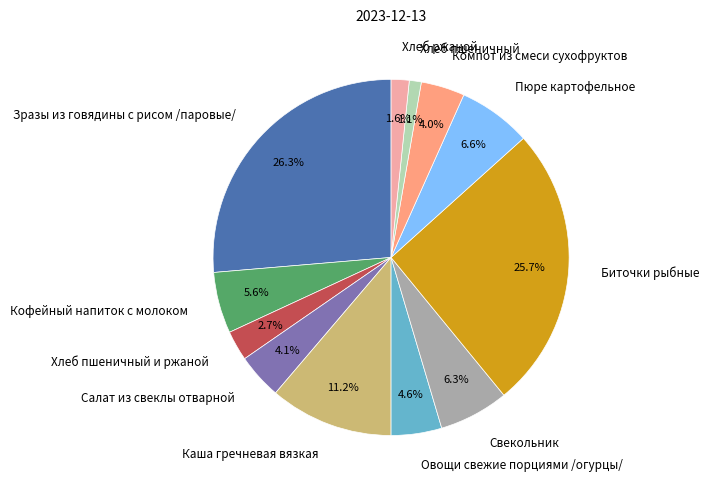

Which slice is the largest?

Зразы из говядины с рисом /паровые/